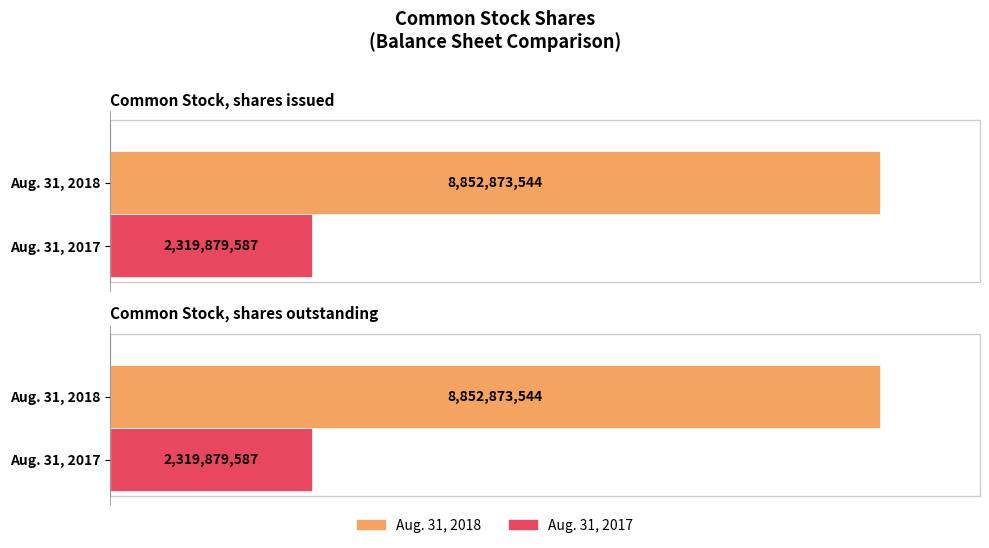

Rank the categories by Aug. 31, 2018 value from highest to lowest.

Common Stock, shares issued, Common Stock, shares outstanding